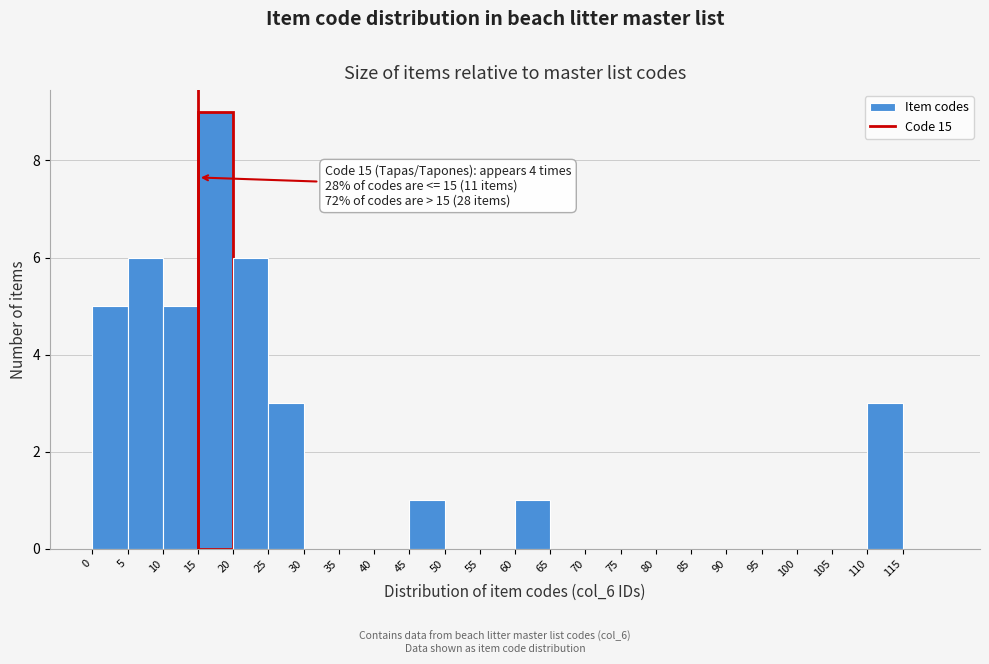

Over which range of the x-axis is the bar tallest?

15 to 20